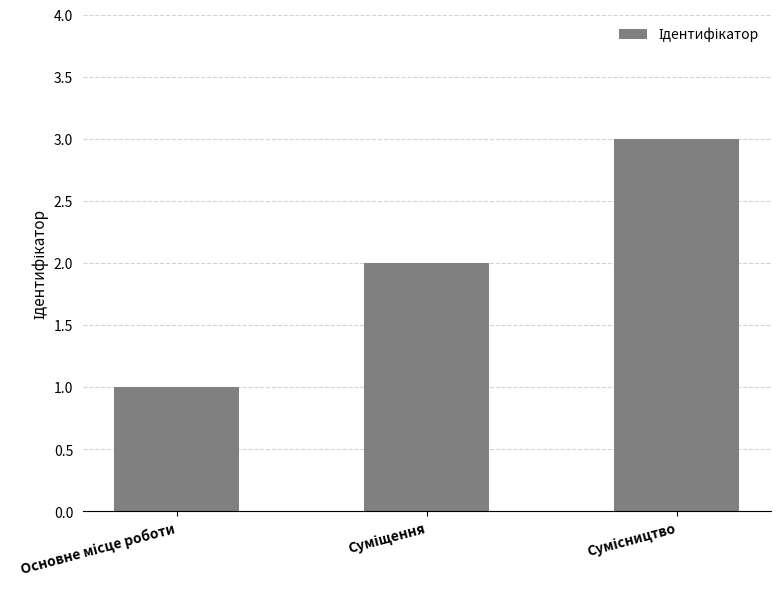

What is the greatest value displayed?

3